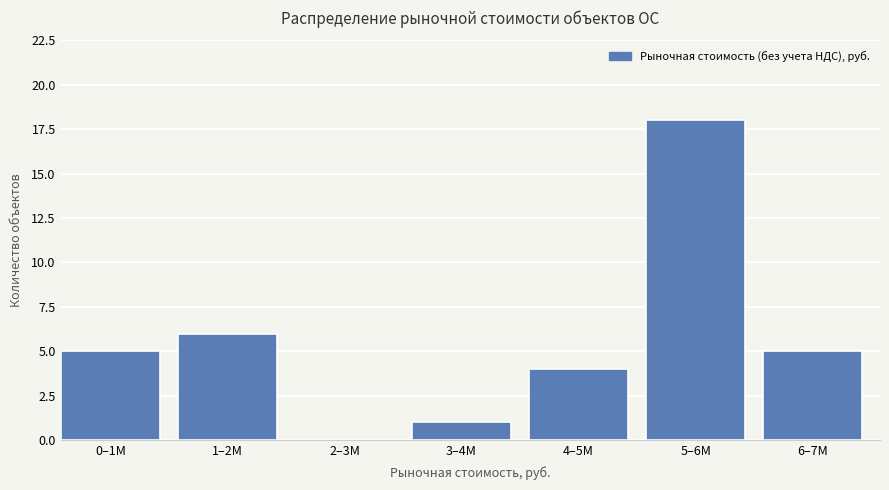

Reading left to right, extract all data points from this chart.

0–1M=5	1–2M=6	2–3M=0	3–4M=1	4–5M=4	5–6M=18	6–7M=5